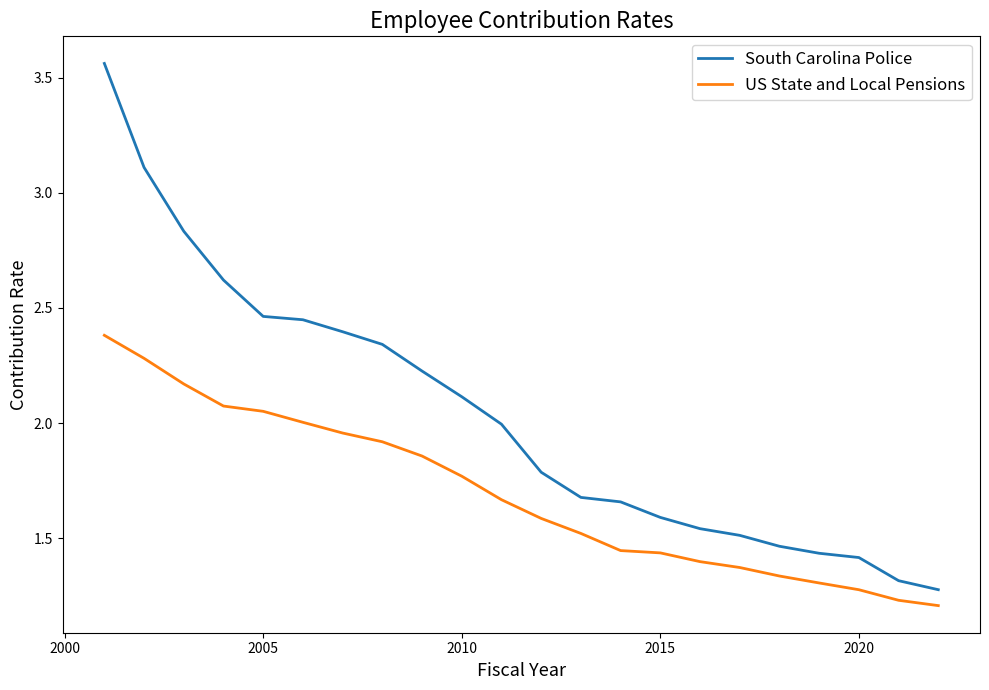

True or false: US State and Local Pensions and South Carolina Police intersect in this chart.

False